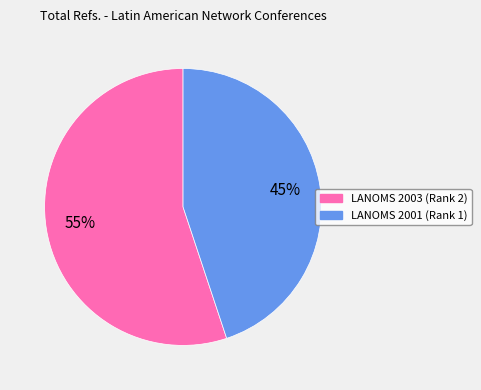

True or false: LANOMS 2003 (Rank 2) accounts for 44% of the total.

False